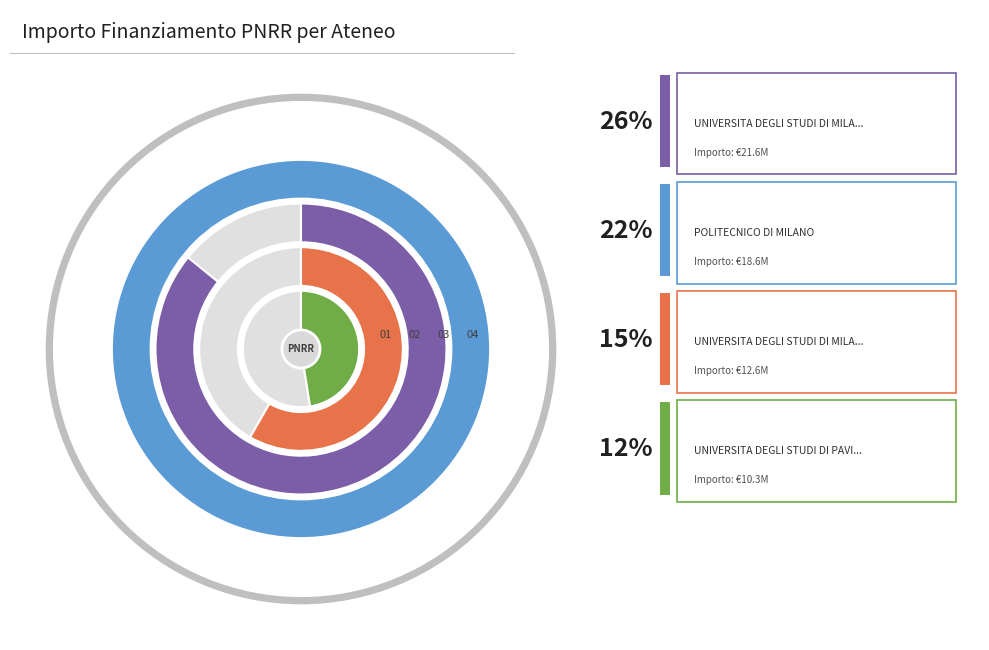

To the nearest percent, what percentage of the pie is UNIVERSITA DEGLI STUDI INSUBRIA VARESE?

6%